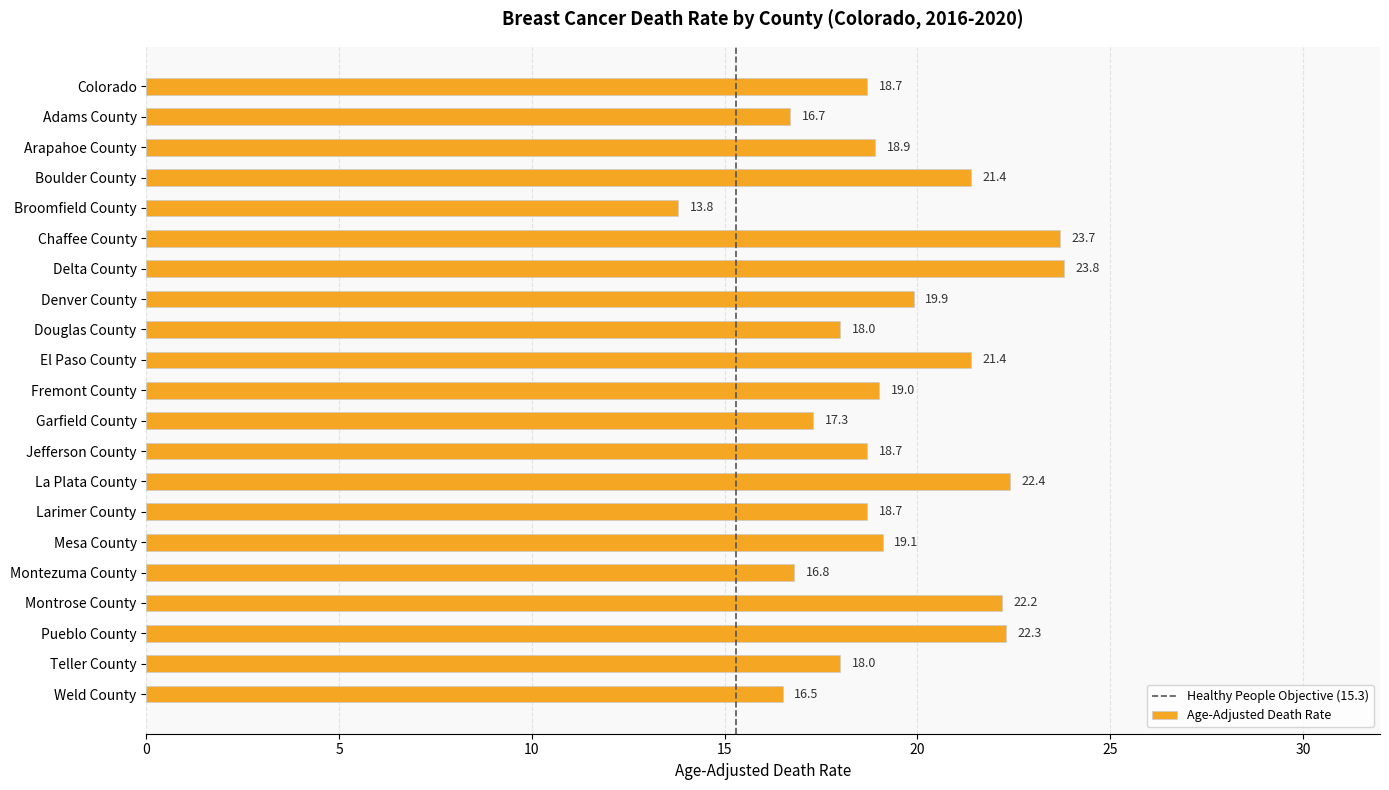

What is the label of the 16th bar from the top?

Mesa County